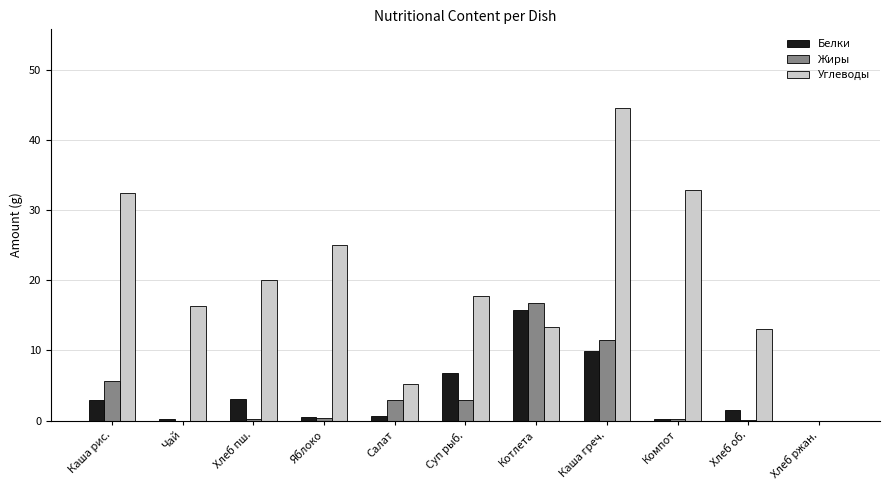

What is the average value of the Белки series?

3.8